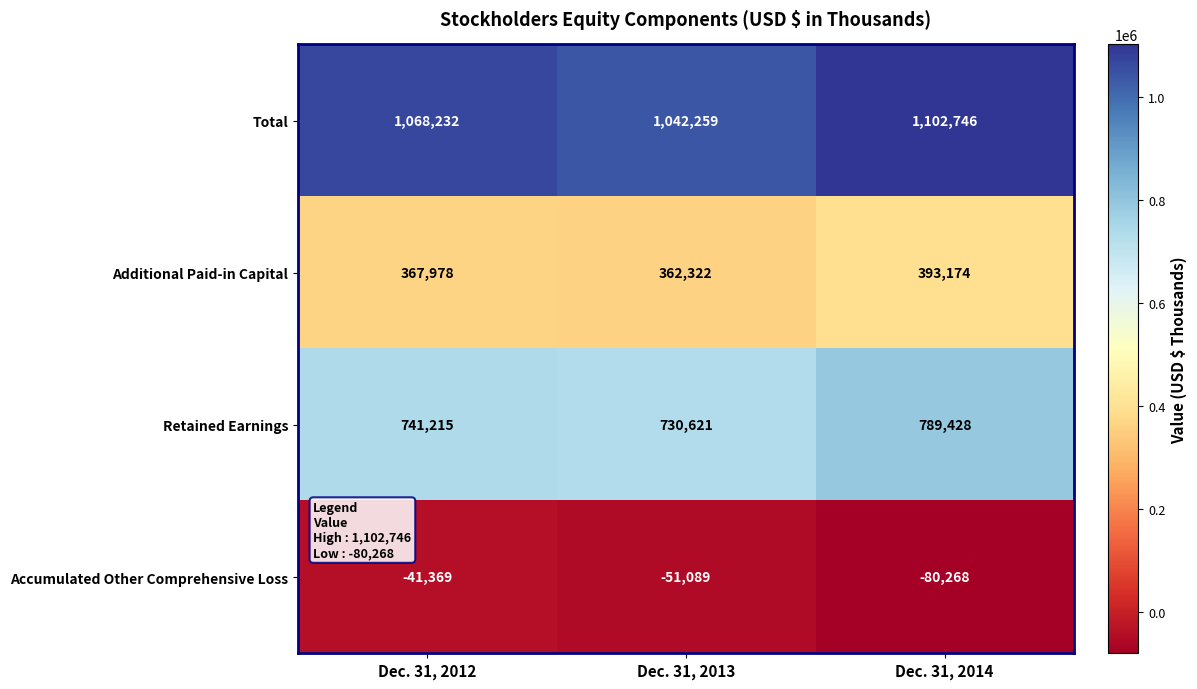

What is the minimum value for Retained Earnings?

730621